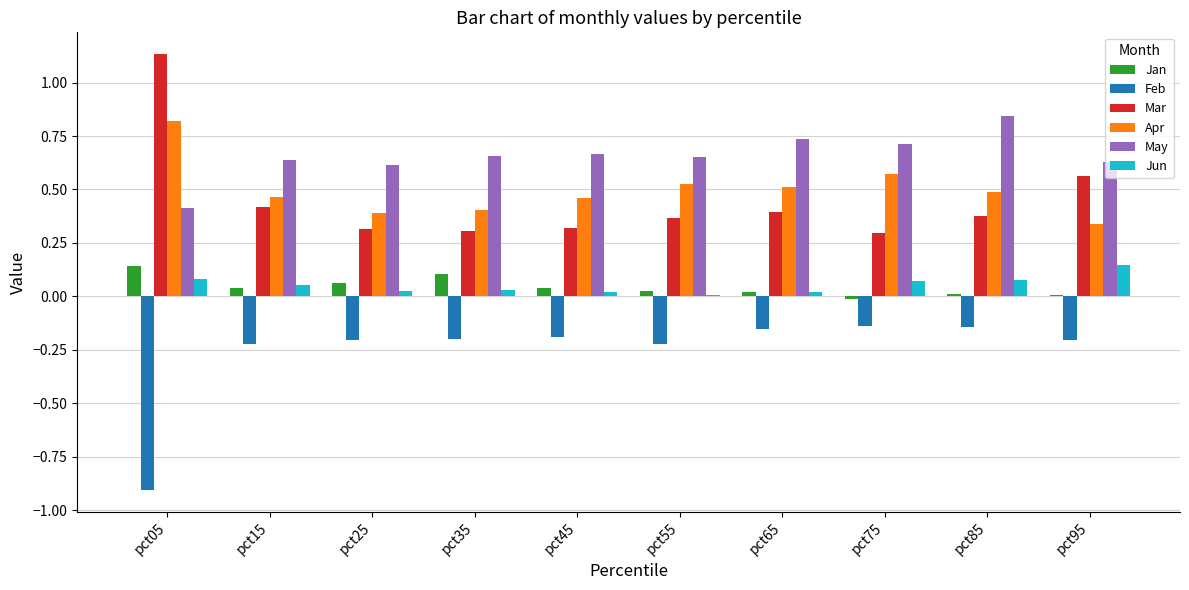

What is the total value across all series at pct65?

1.5